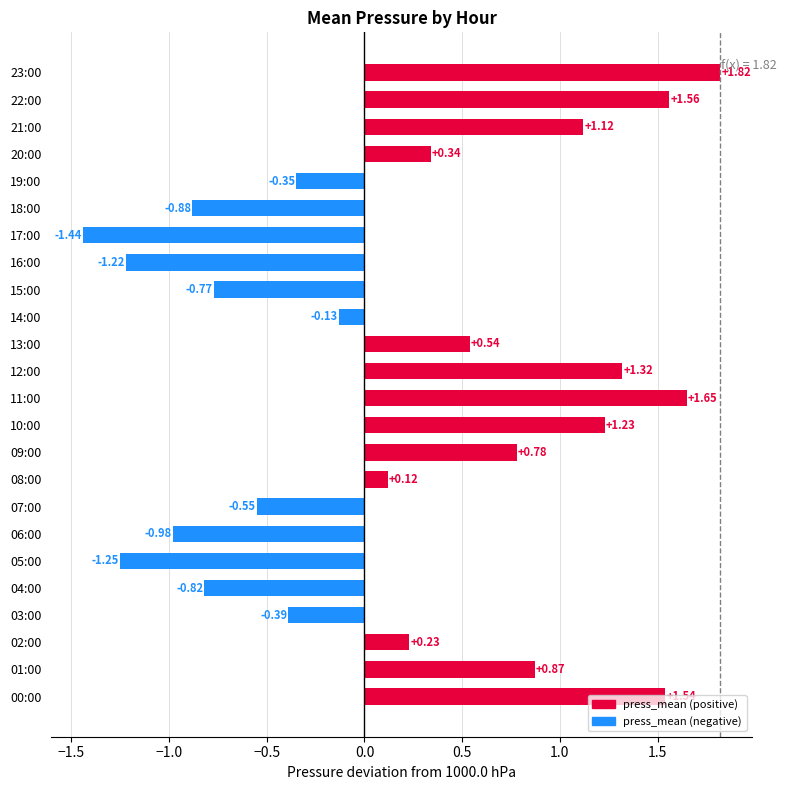

List the labels in order of value, largest first.

23:00, 11:00, 22:00, 00:00, 12:00, 10:00, 21:00, 01:00, 09:00, 13:00, 20:00, 02:00, 08:00, 14:00, 19:00, 03:00, 07:00, 15:00, 04:00, 18:00, 06:00, 16:00, 05:00, 17:00